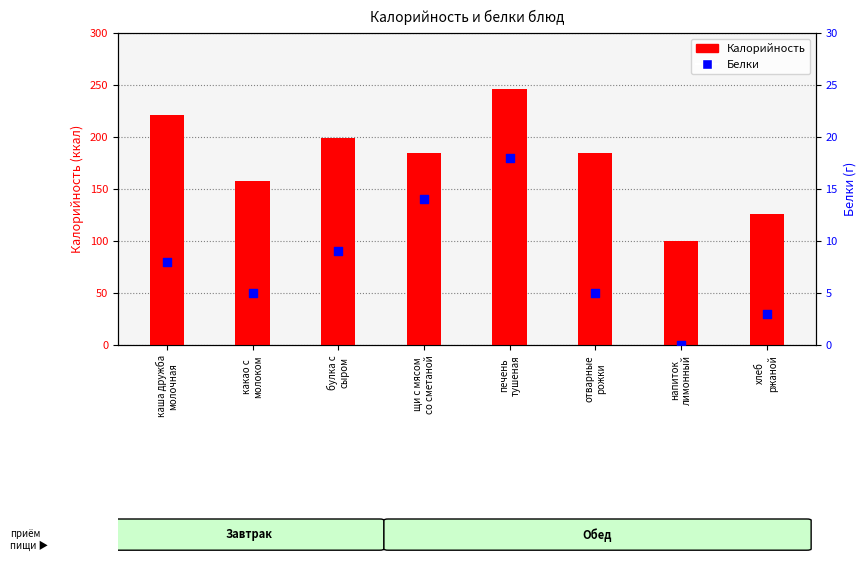

At which category is the sum across all series the highest?

печень
тушеная